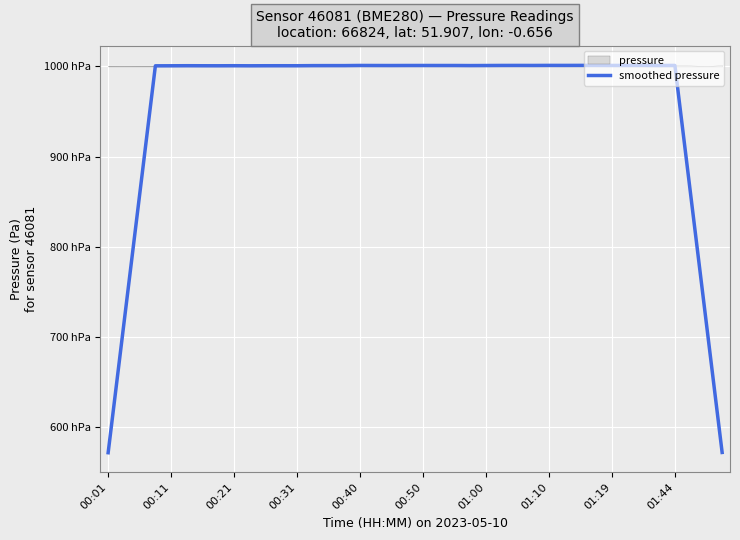

What is the approximate value at 31?

100112.9